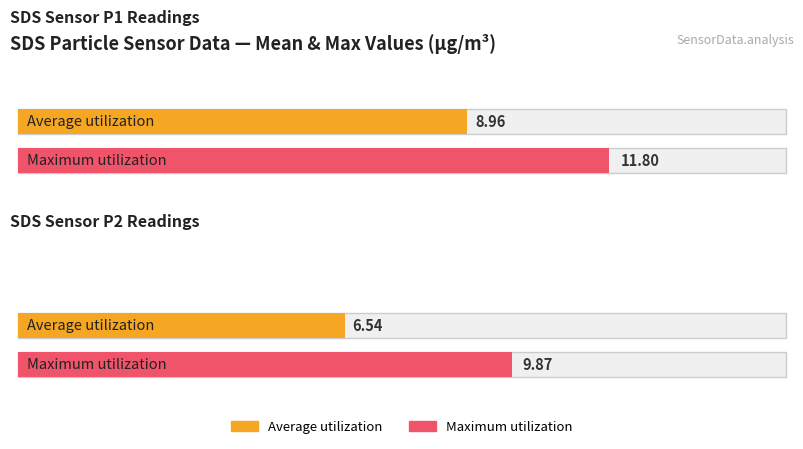

Rank the categories by Maximum utilization value from highest to lowest.

SDS_P1, SDS_P2